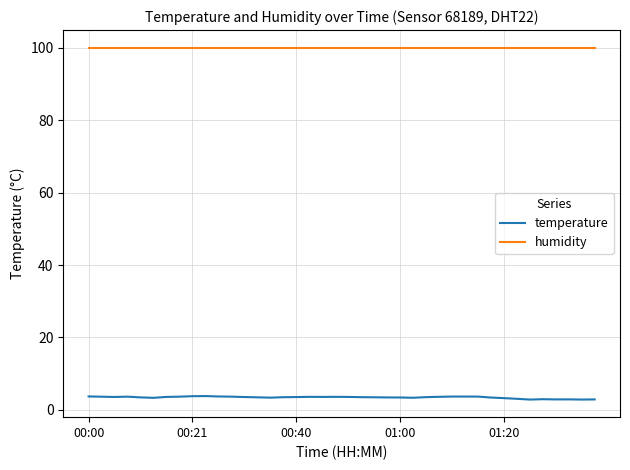

List the series in order of their peak value, highest first.

humidity, temperature